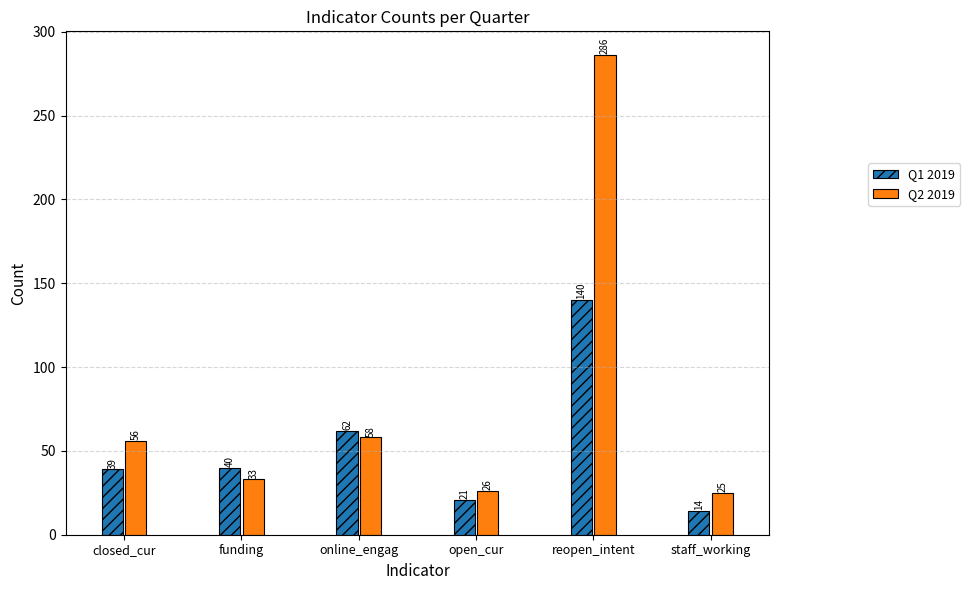

Which series has the widest spread of values?

Q2 2019